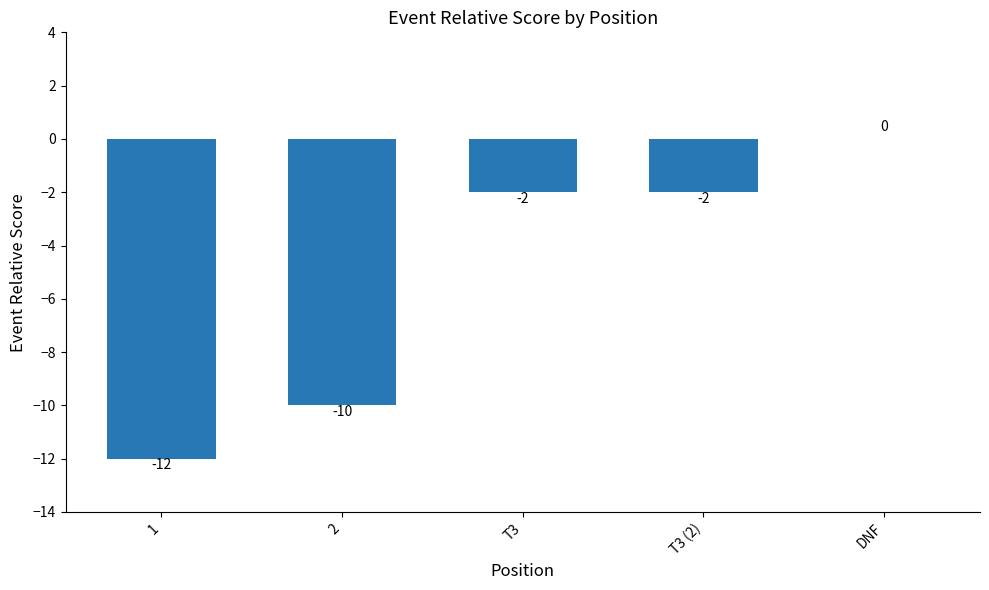

At which label does the data first exceed -2?

DNF